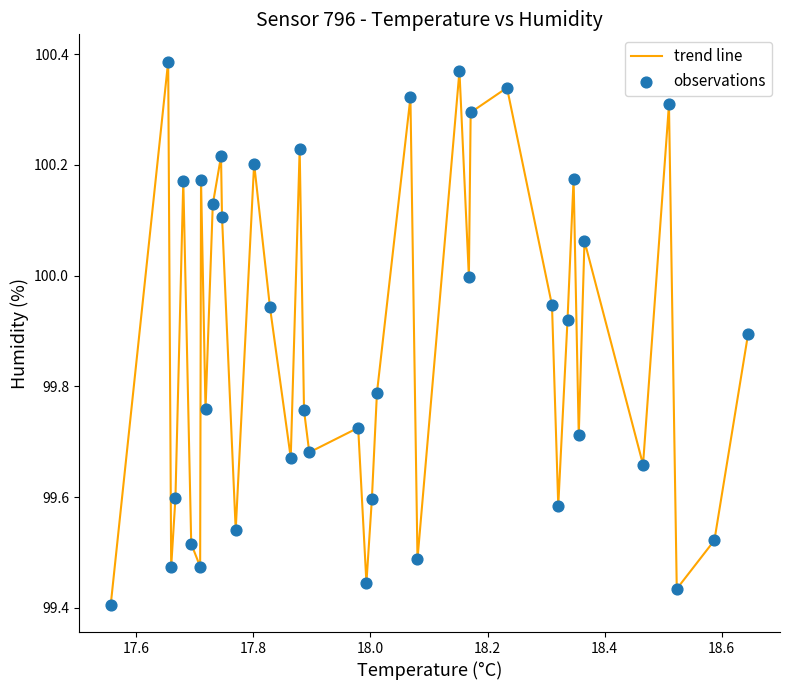

What is the difference between the maximum and minimum values?

1.0